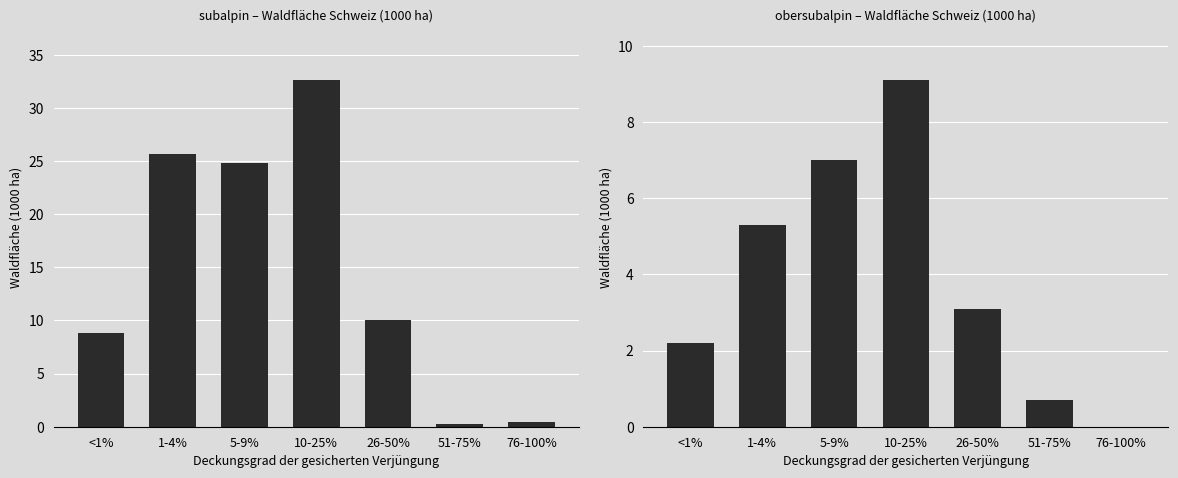

What position from the right is 10-25%?

4